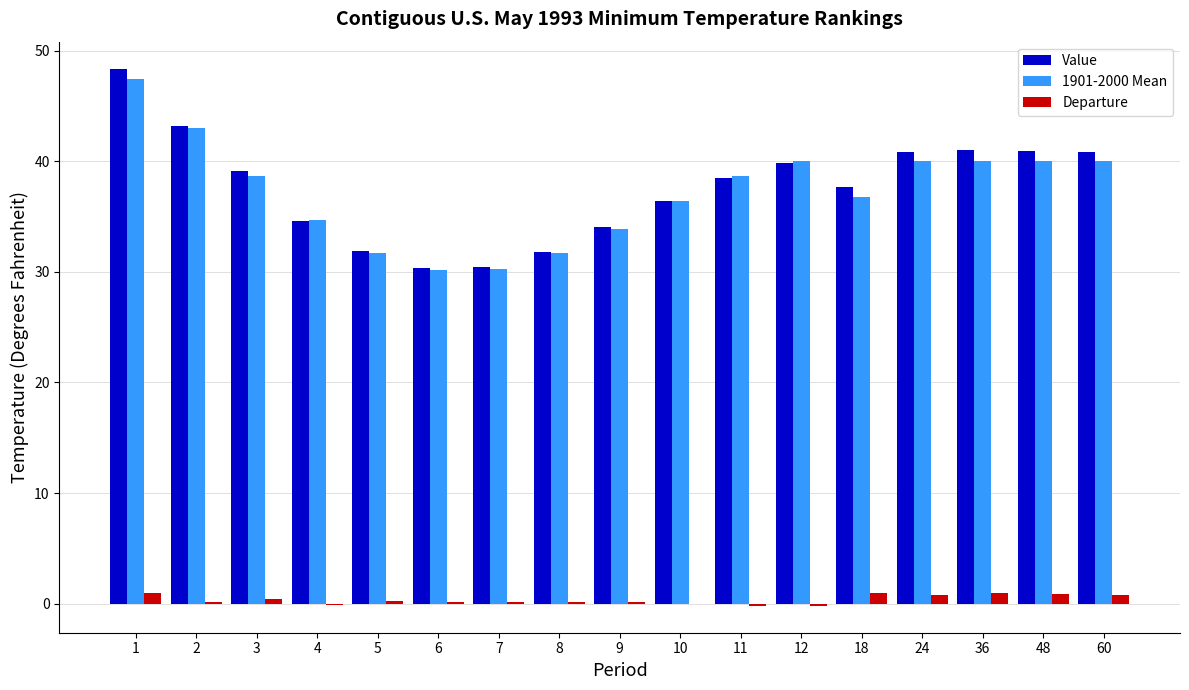

Is the value of Departure at 3 greater than the value of 1901-2000 Mean at 48?

No